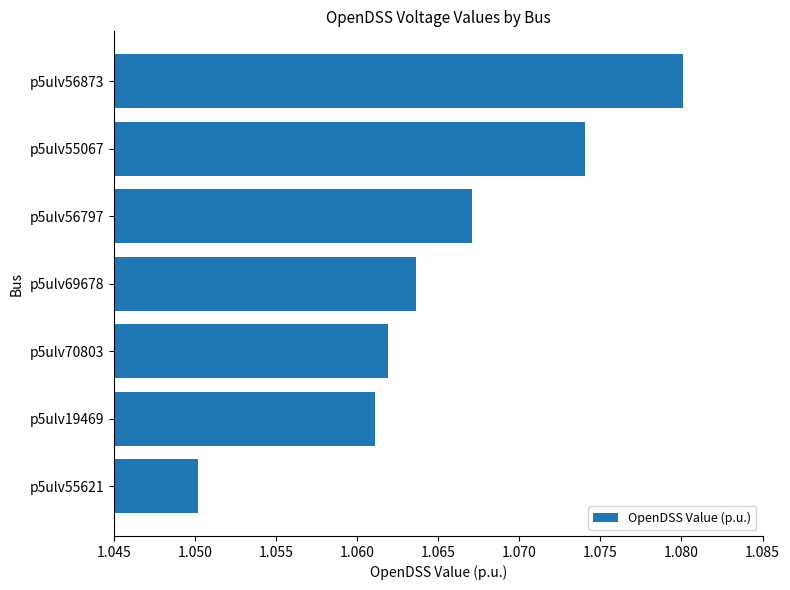

Where is the data nearest to the value 1?

p5ulv55621